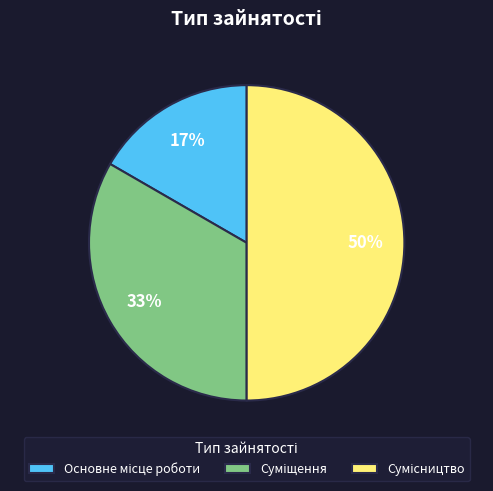

To the nearest percent, what is the average slice percentage?

33%